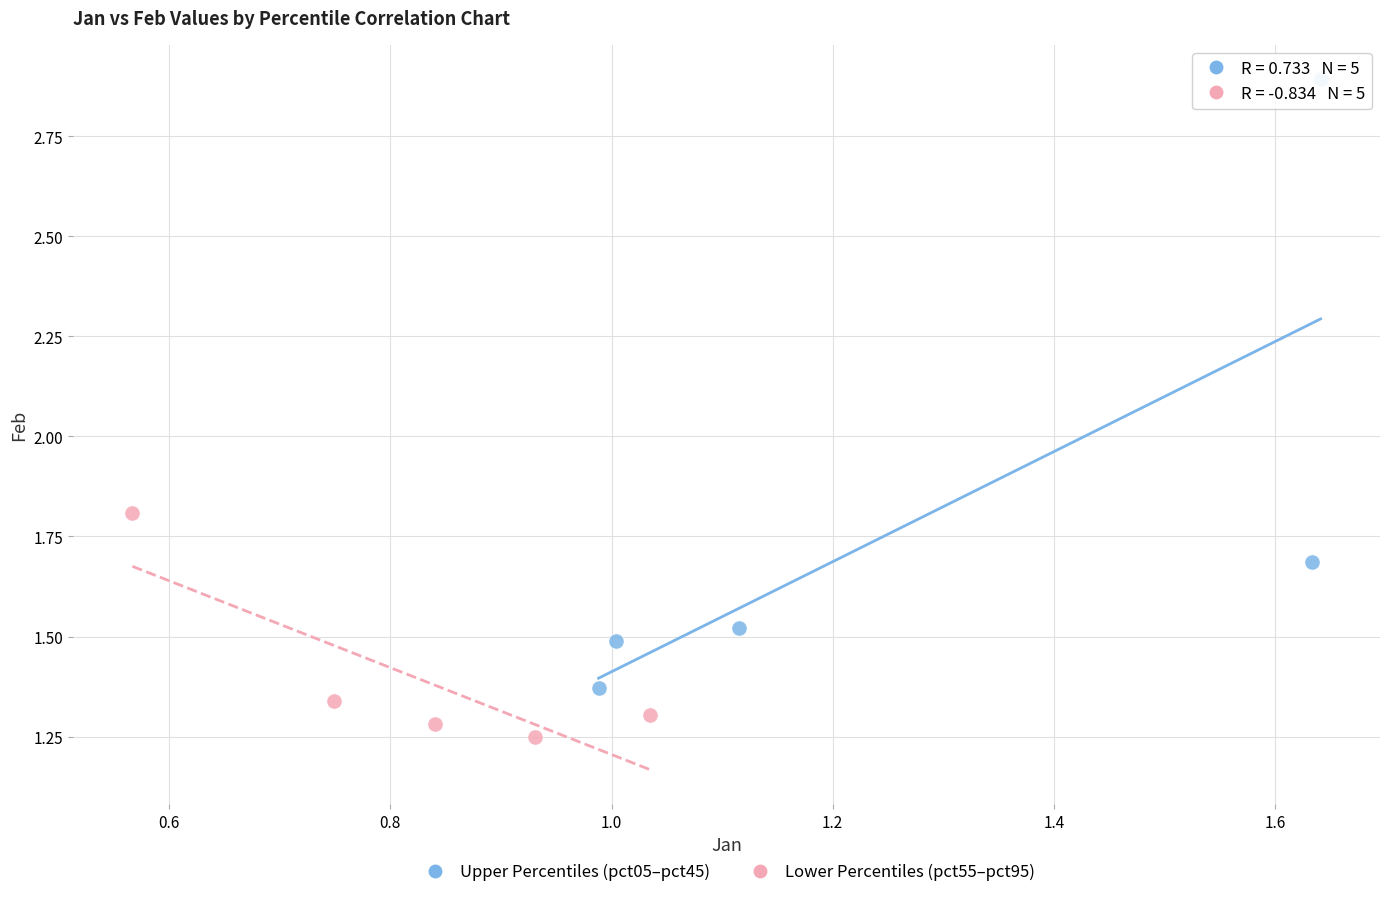

Which series contains the lowest Y value?

Lower Percentiles (pct55–pct95)